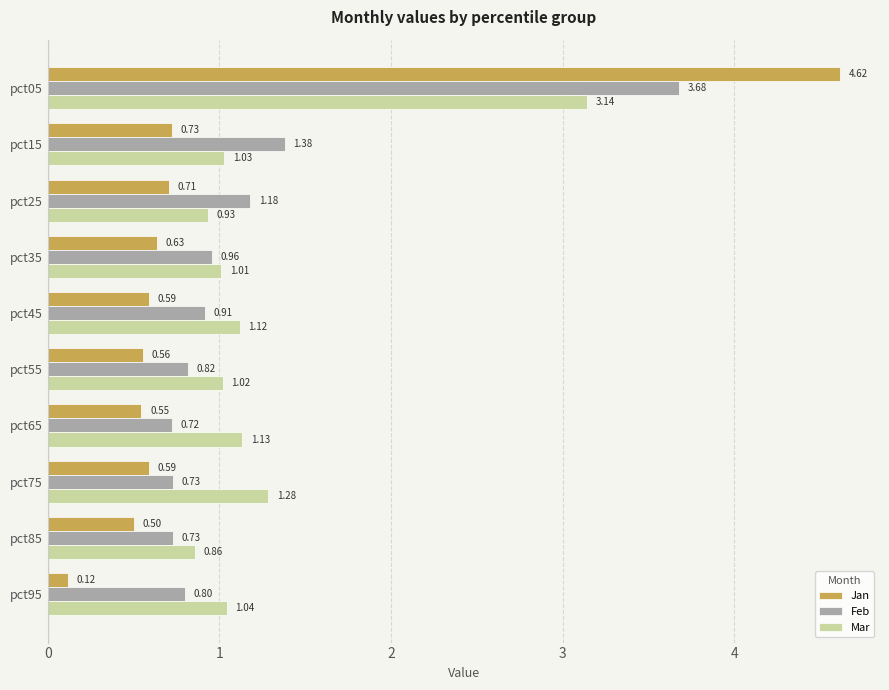

What is the sum of all Jan values?

9.6